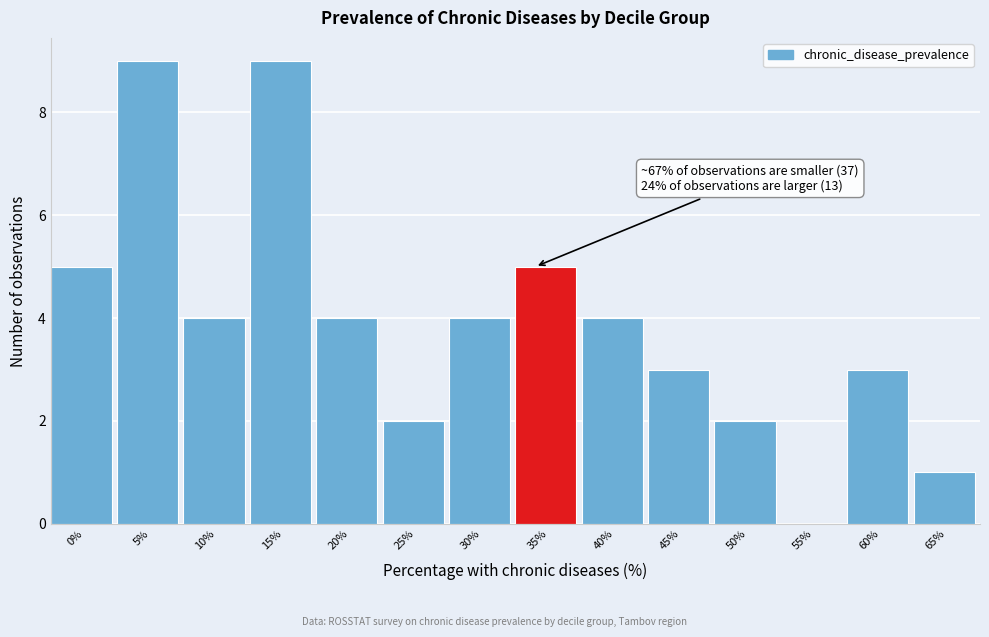

Reading left to right, transcribe all the data shown in this chart.

0%=5	5%=9	10%=4	15%=9	20%=4	25%=2	30%=4	35%=5	40%=4	45%=3	50%=2	55%=0	60%=3	65%=1